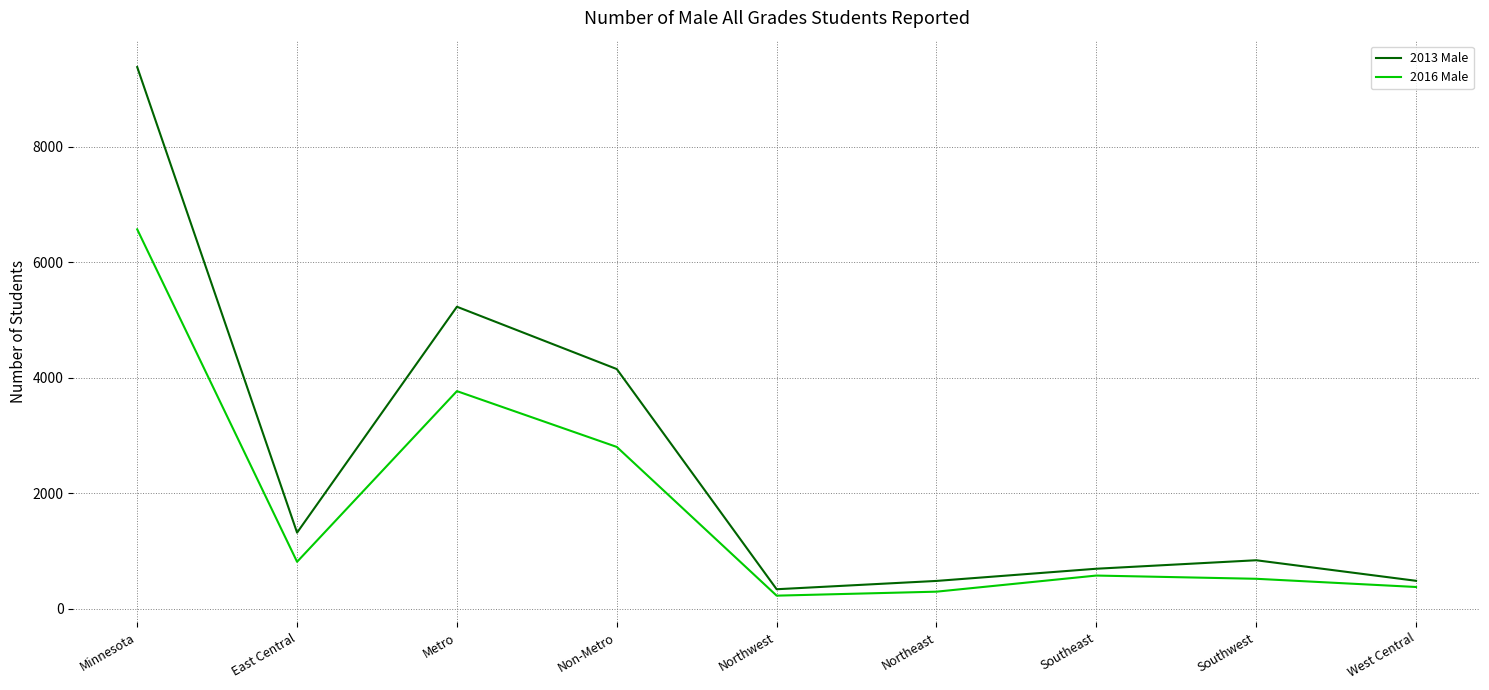

Which series changed the most between Minnesota and Northwest?

2013 Male